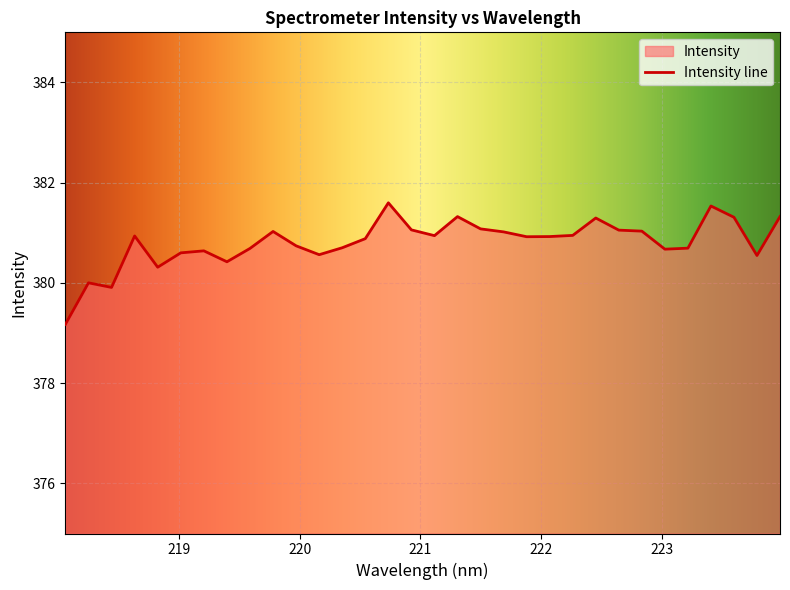

The value at 218.8244 is 380.3. True or false?

True